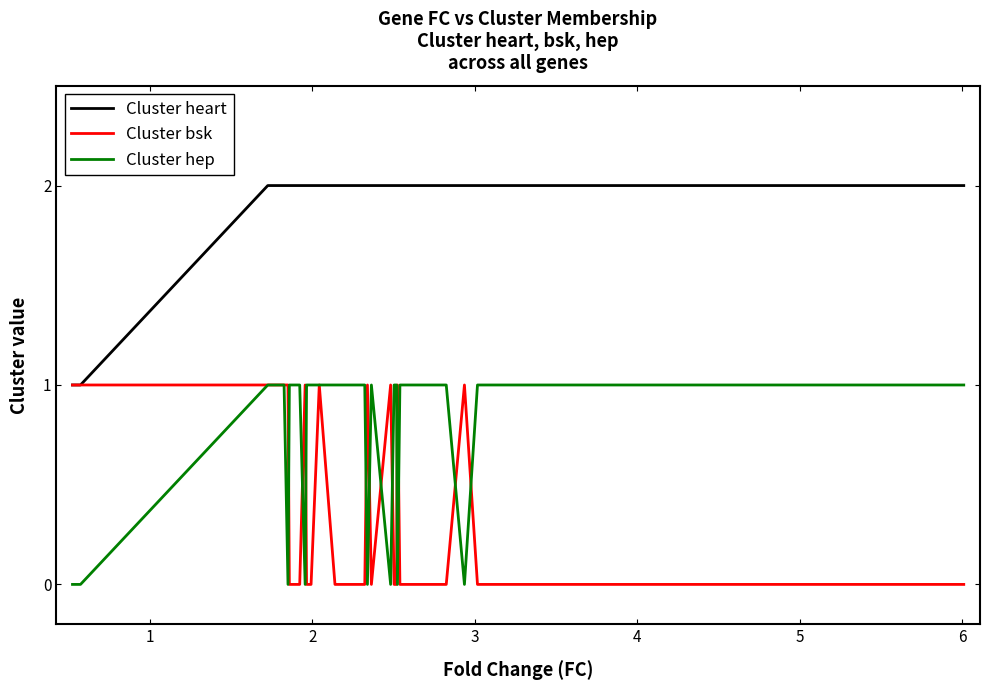

After their last crossing, which series has the higher values: Cluster bsk or Cluster hep?

Cluster hep